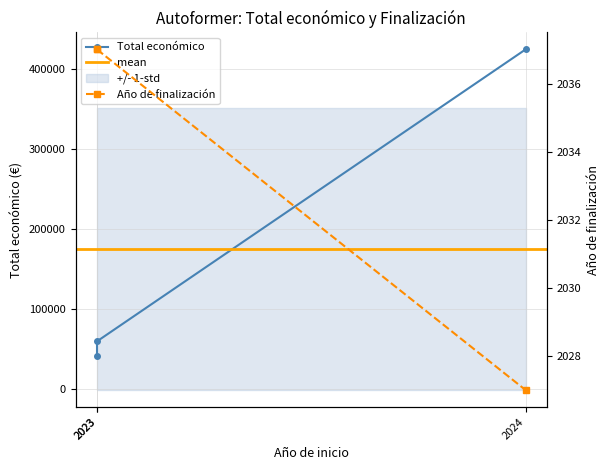

What is the total value across all series at 2024?

426747